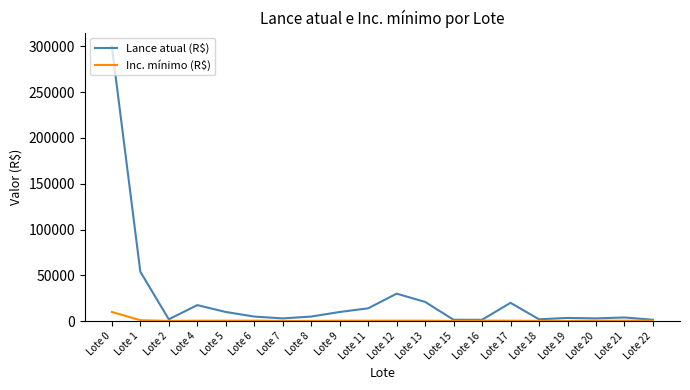

At how many categories does at least one series exceed 179923?

1